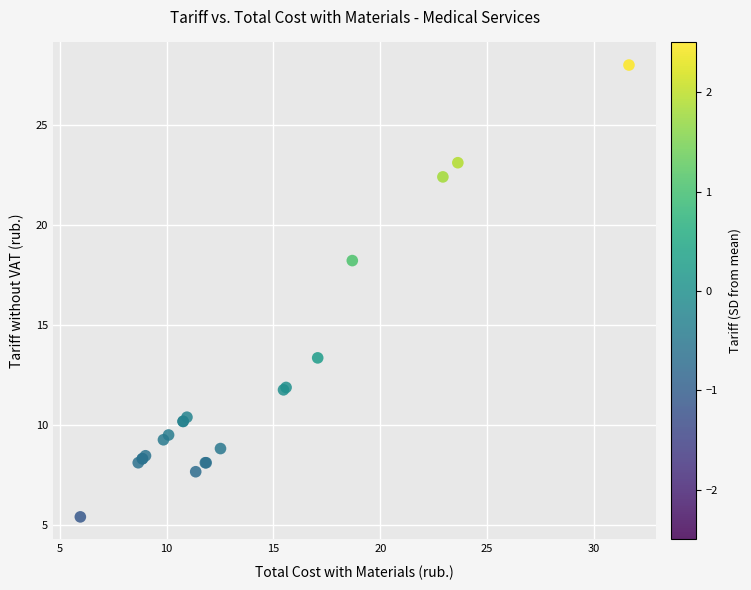

What Y value in the scatter plot is closest to 16?

18.2